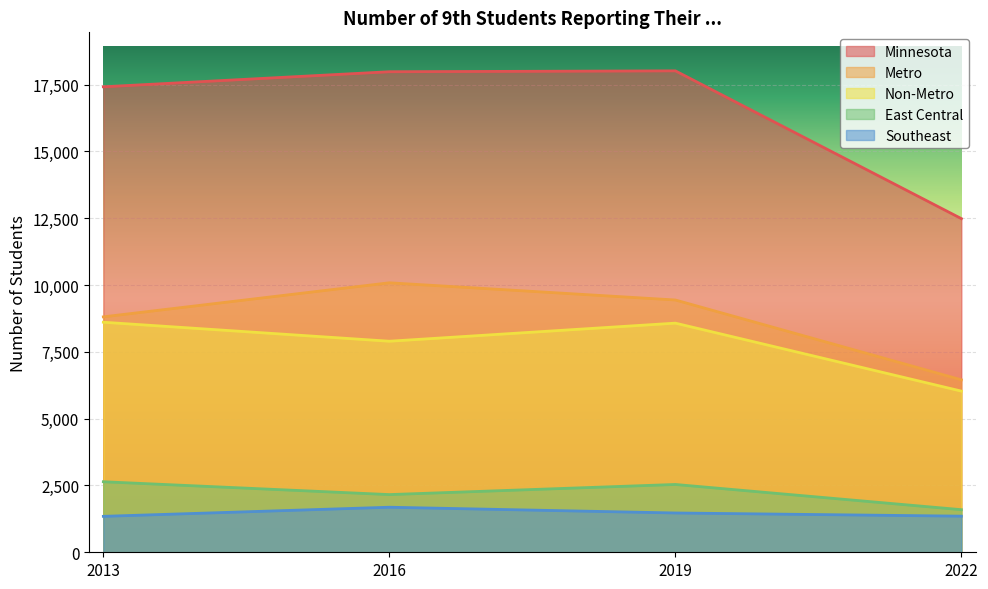

What is the difference between the second highest and second lowest values in the Non-Metro series?

677